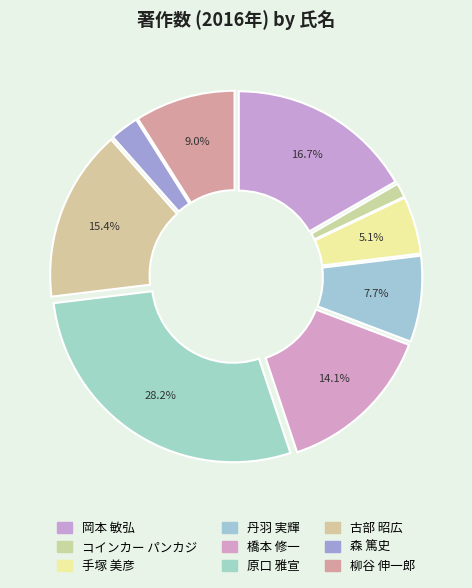

Count the number of slices in the pie.

9